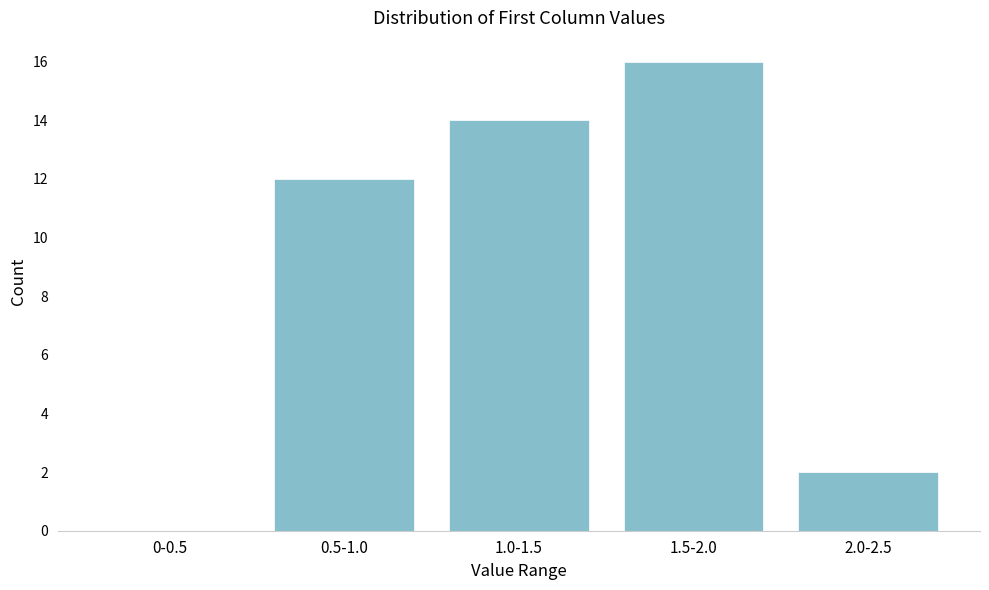

Reading left to right, transcribe all the data shown in this chart.

0-0.5=0	0.5-1.0=12	1.0-1.5=14	1.5-2.0=16	2.0-2.5=2